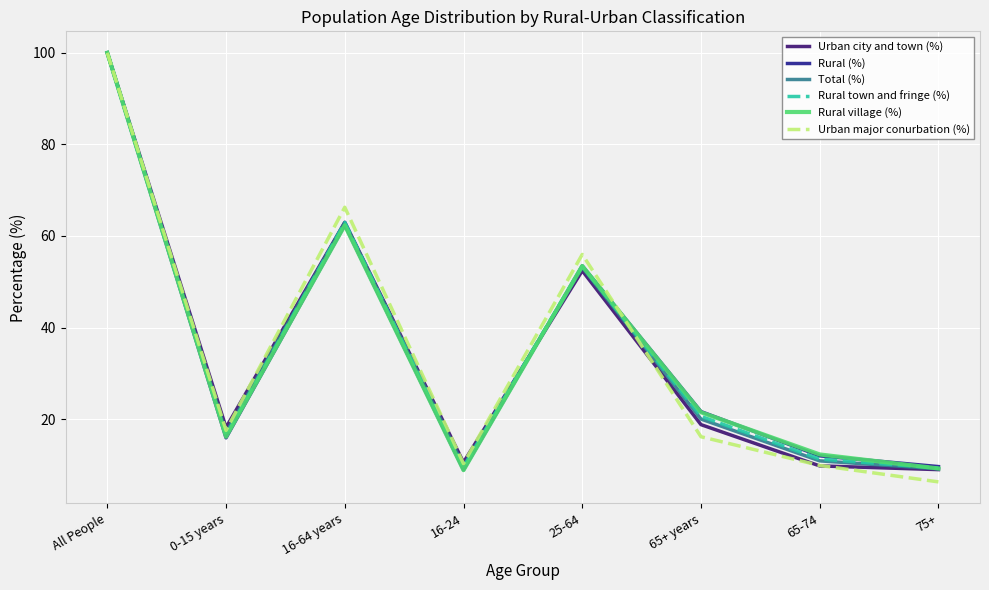

The value of Total (%) at 0-15 years is 17.0. True or false?

True